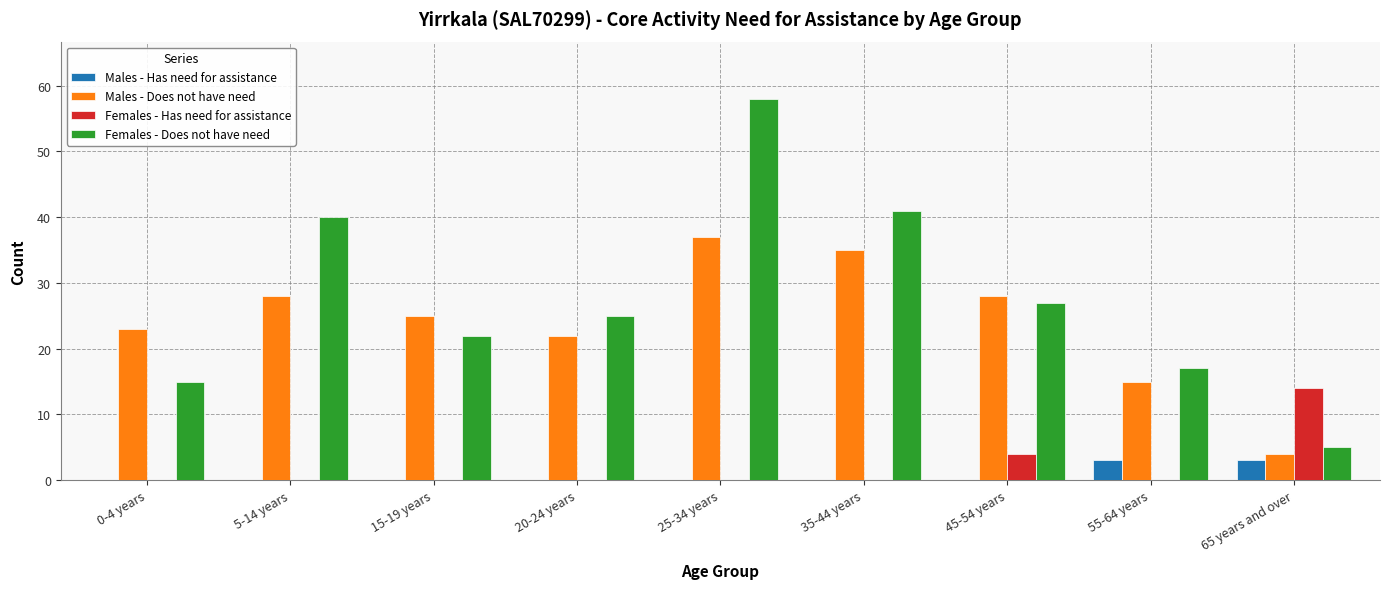

Reading right to left, list all the values displayed in this chart.

Males - Has need for assistance: 3	3	0	0	0	0	0	0	0
Males - Does not have need: 4	15	28	35	37	22	25	28	23
Females - Has need for assistance: 14	0	4	0	0	0	0	0	0
Females - Does not have need: 5	17	27	41	58	25	22	40	15